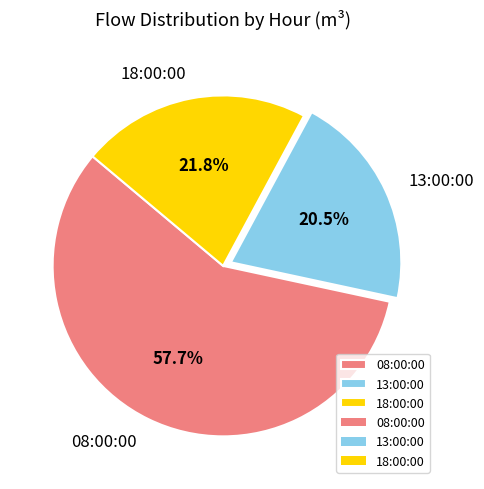

To the nearest percent, what portion does 08:00:00 represent?

58%